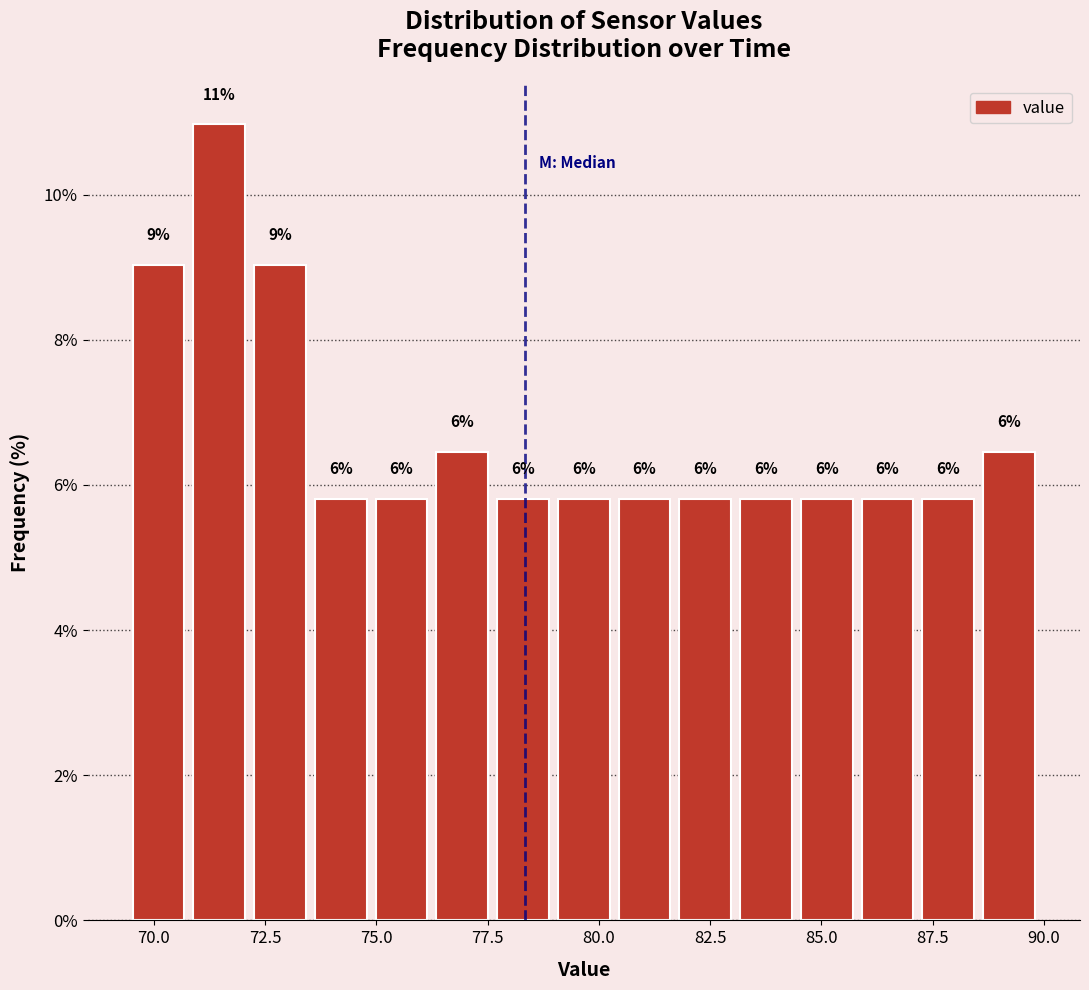

Read against the x-axis, roughly where is the centre of the tallest bar?

71.5